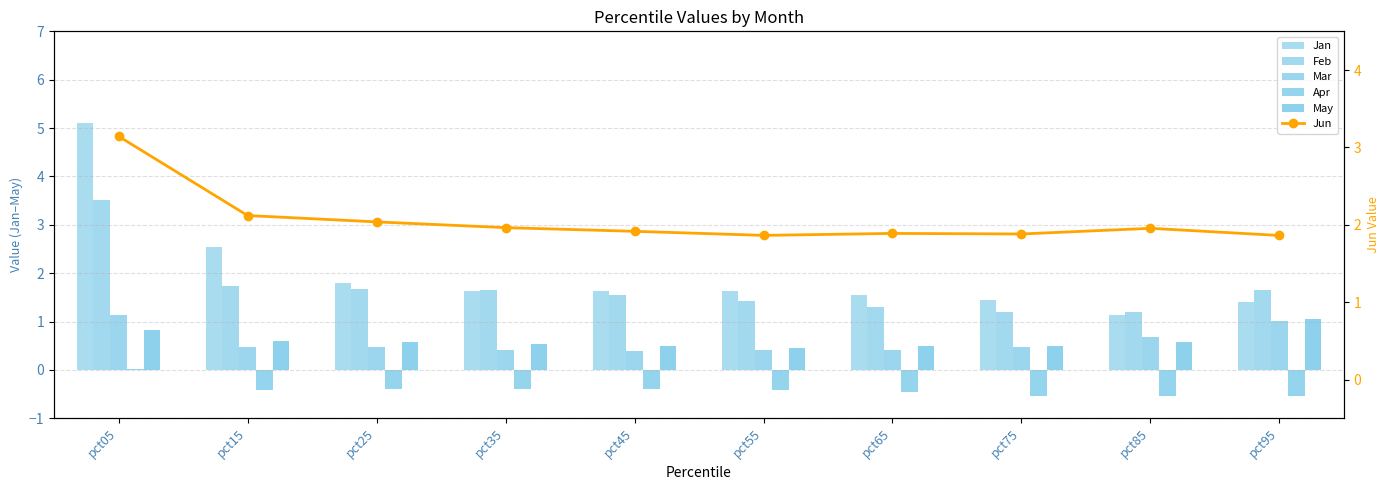

Reading left to right, transcribe all the data shown in this chart.

Jan: pct05=5.1	pct15=2.5	pct25=1.8	pct35=1.6	pct45=1.6	pct55=1.6	pct65=1.5	pct75=1.4	pct85=1.1	pct95=1.4
Feb: pct05=3.5	pct15=1.7	pct25=1.7	pct35=1.7	pct45=1.6	pct55=1.4	pct65=1.3	pct75=1.2	pct85=1.2	pct95=1.7
Mar: pct05=1.1	pct15=0.5	pct25=0.5	pct35=0.4	pct45=0.4	pct55=0.4	pct65=0.4	pct75=0.5	pct85=0.7	pct95=1.0
Apr: pct05=0.0	pct15=-0.4	pct25=-0.4	pct35=-0.4	pct45=-0.4	pct55=-0.4	pct65=-0.5	pct75=-0.5	pct85=-0.5	pct95=-0.5
May: pct05=0.8	pct15=0.6	pct25=0.6	pct35=0.5	pct45=0.5	pct55=0.5	pct65=0.5	pct75=0.5	pct85=0.6	pct95=1.0
Jun: pct05=3.1	pct15=2.1	pct25=2.0	pct35=2.0	pct45=1.9	pct55=1.9	pct65=1.9	pct75=1.9	pct85=2.0	pct95=1.9